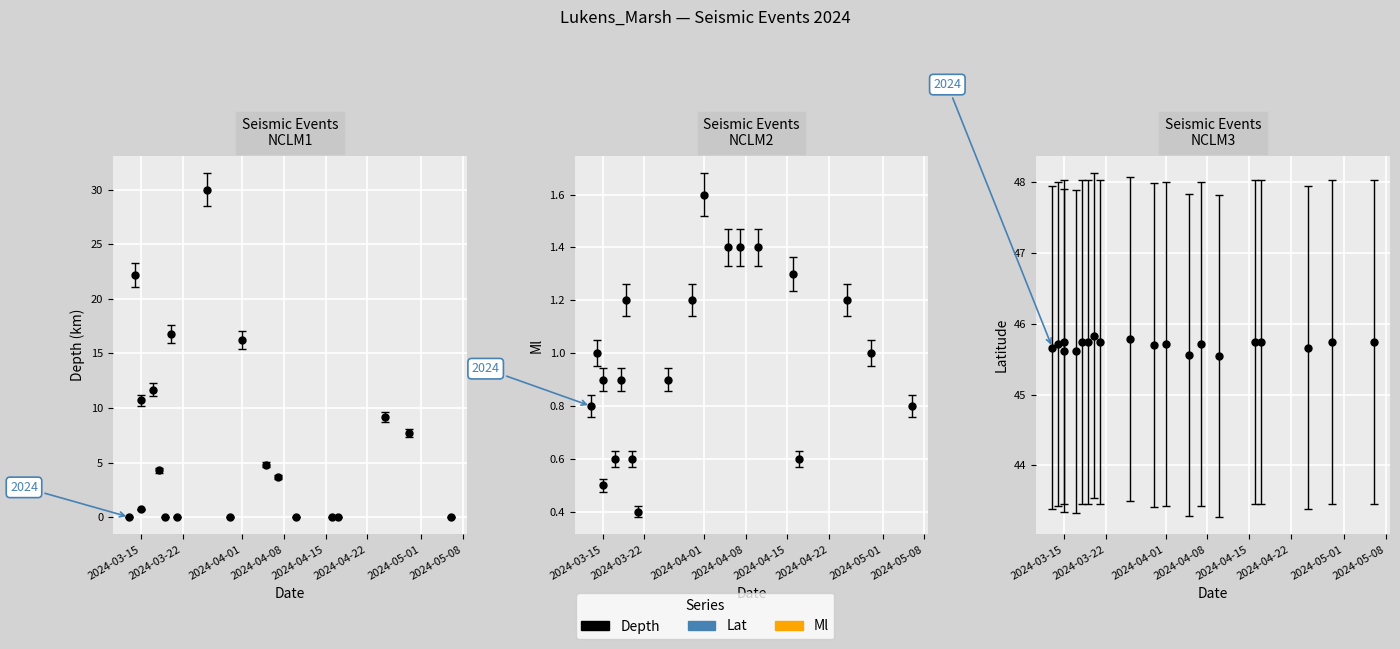

How many values in the Ml series are below 1?

10